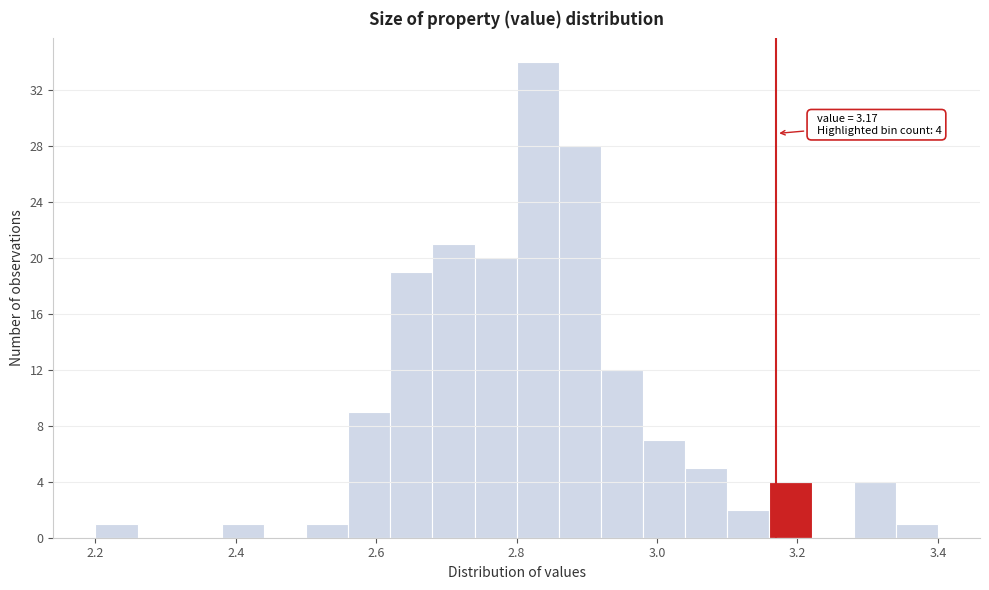

Around what value on the x-axis is the tallest bar? Give the approximate position of its centre, as read against the axis.

2.84